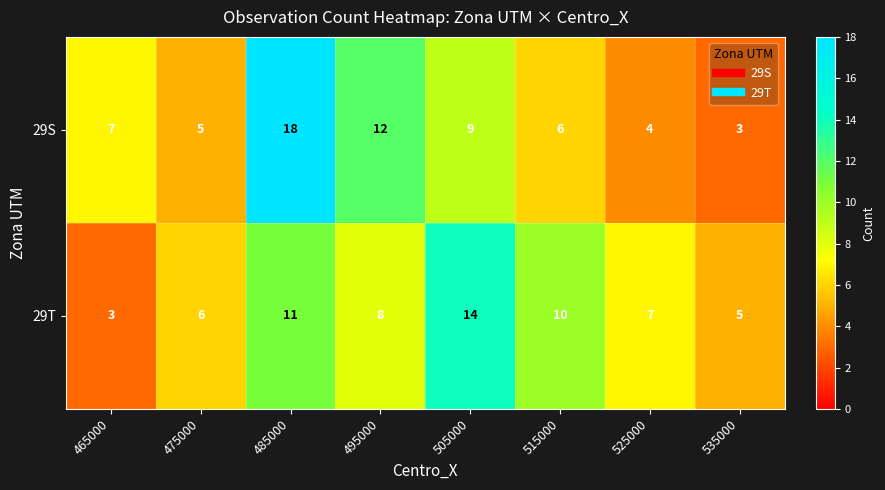

How many series are shown in this chart?

2